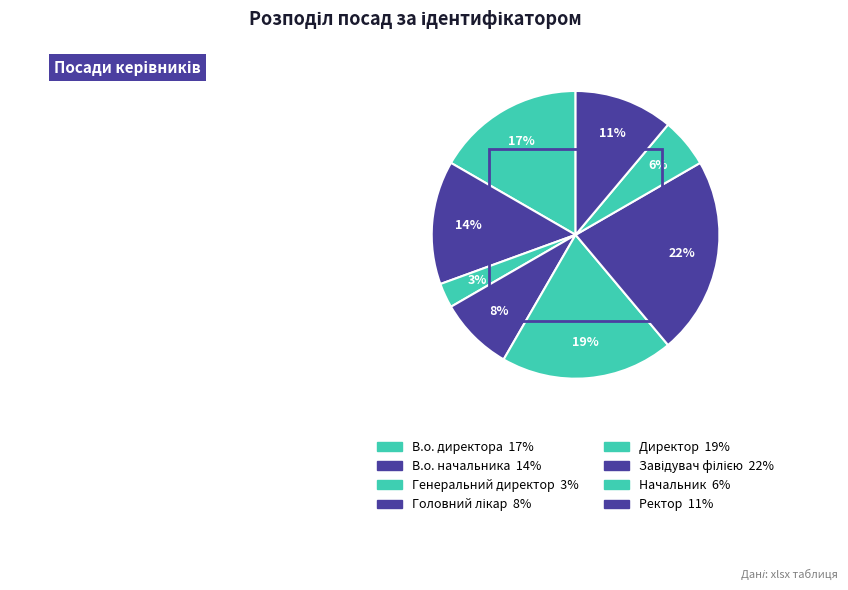

Count the number of slices in the pie.

8